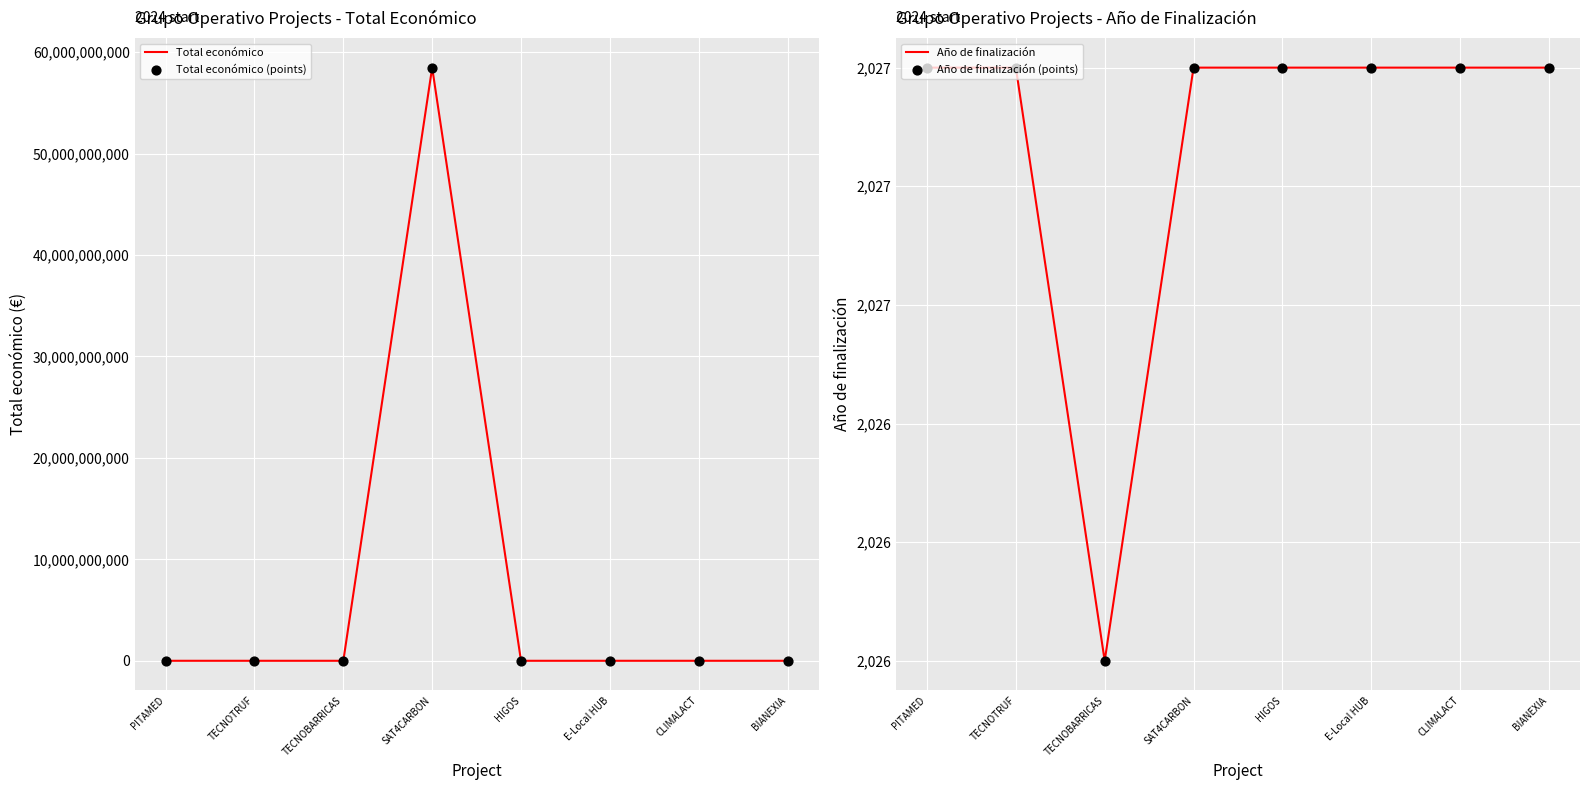

What is the total value across all series at TECNOBARRICAS?

1196820